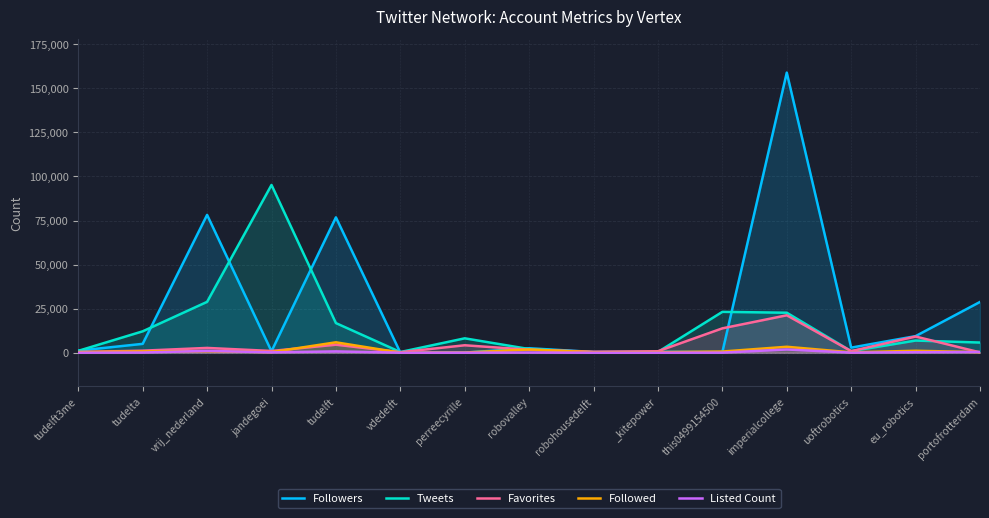

The value of Followers at imperialcollege is 158942. True or false?

True